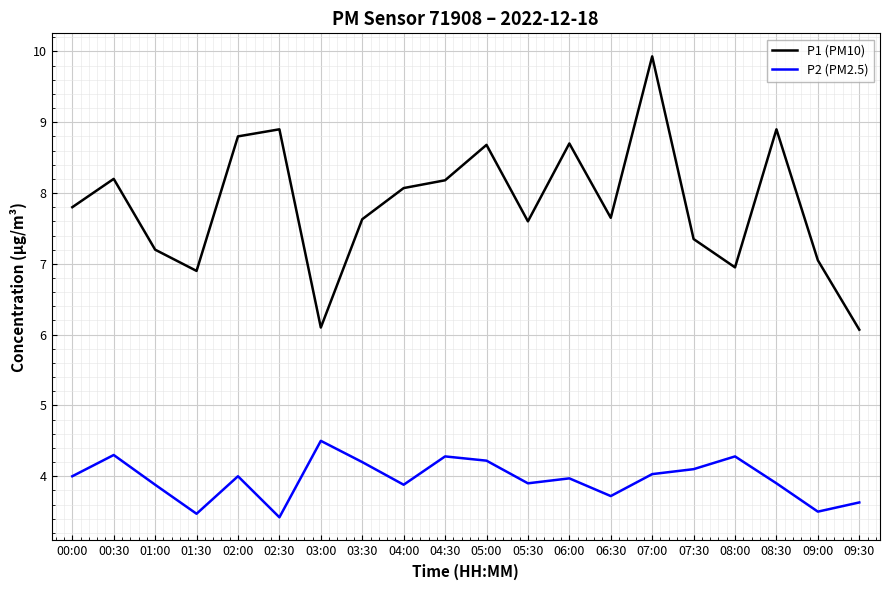

True or false: P1 (PM10) has a value of 8.8 at 02:00.

True